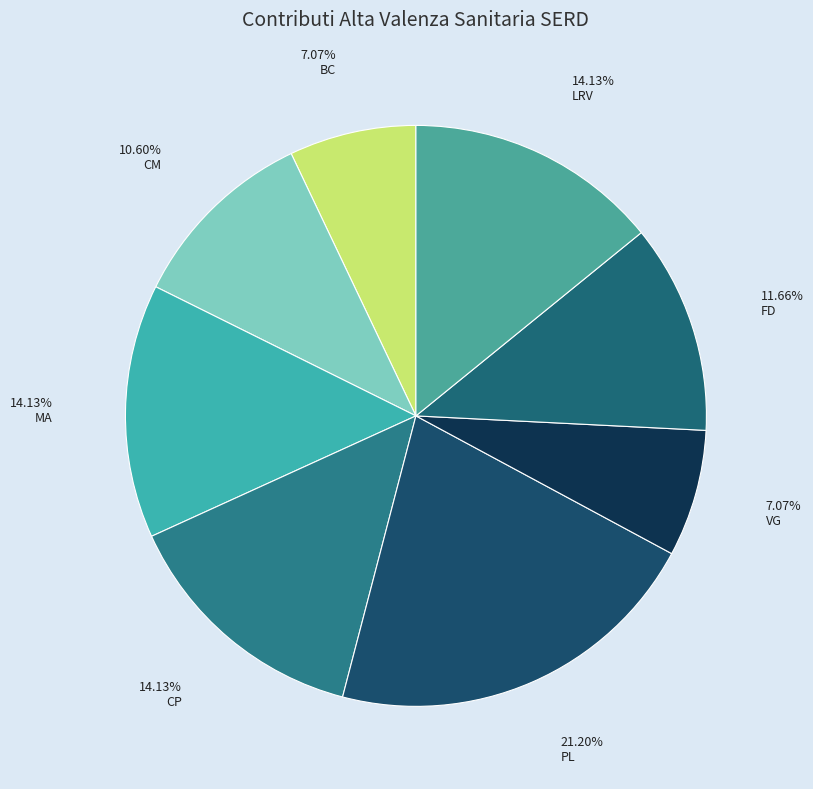

How many segments does this pie chart have?

8